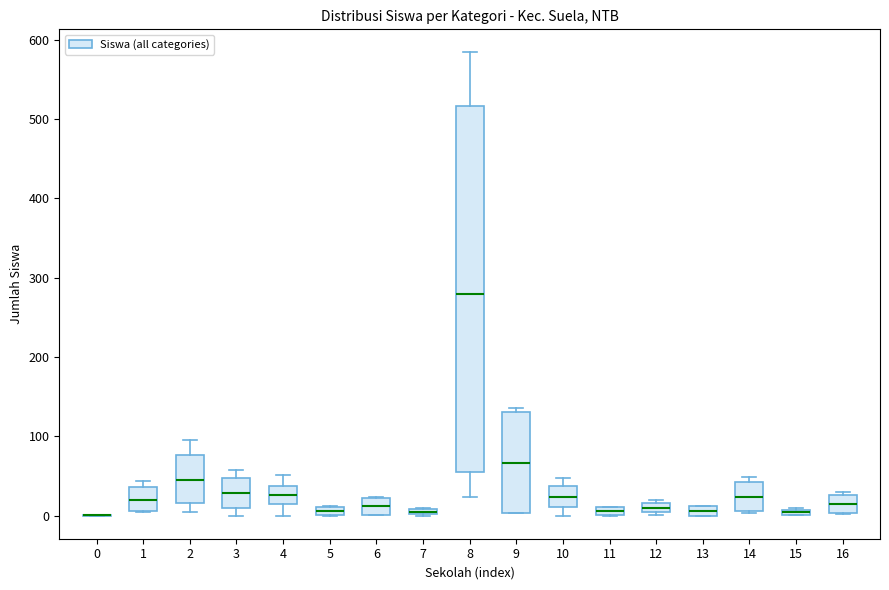

Where is the lower edge of the box at x = 14 on the y-axis? The values are not printed on the chart, so give them approximately, as read against the axis.

10